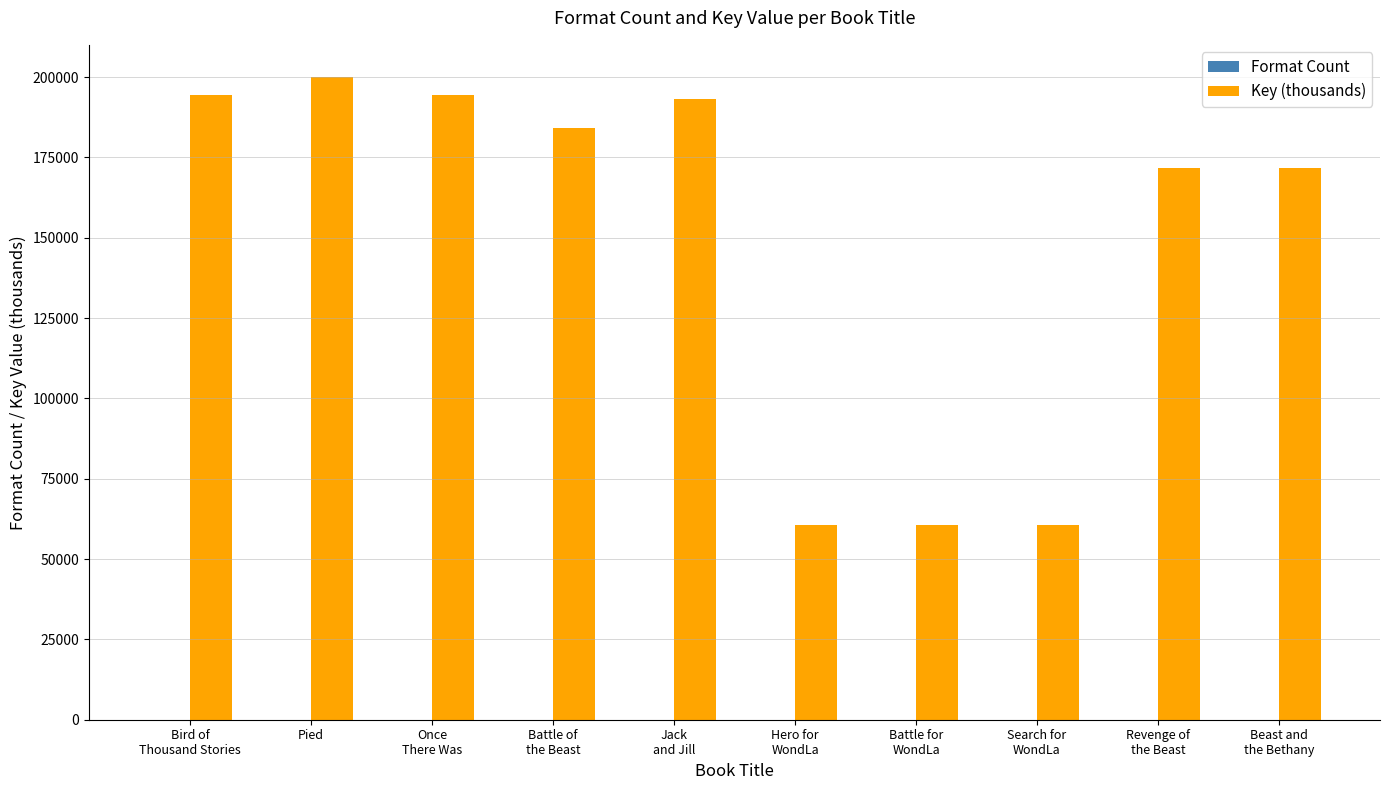

Which series has the largest total across all categories?

Key (thousands)